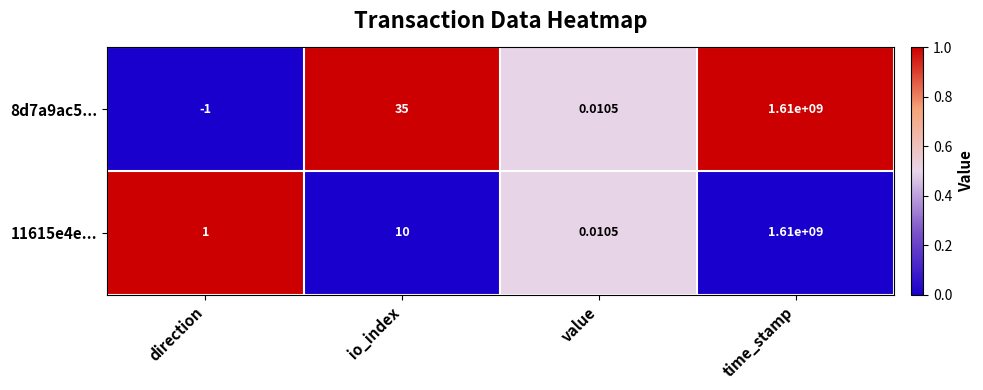

At which category is the sum across all series the highest?

time_stamp